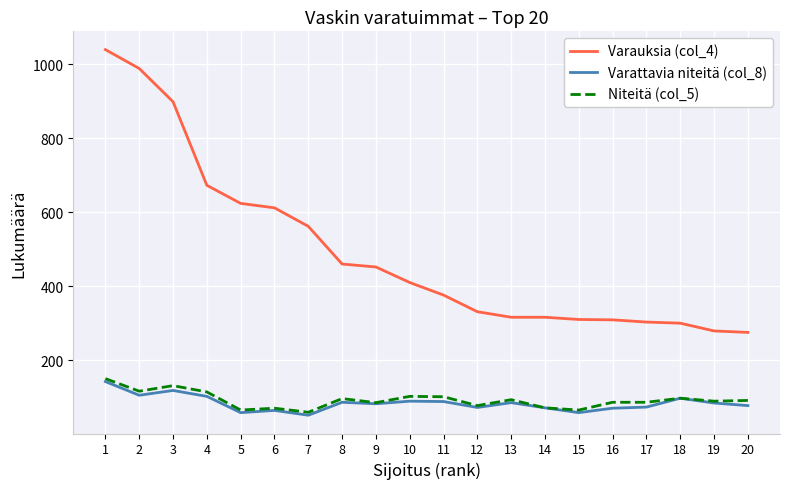

What is the maximum value for Varattavia niteitä (col_8)?

142